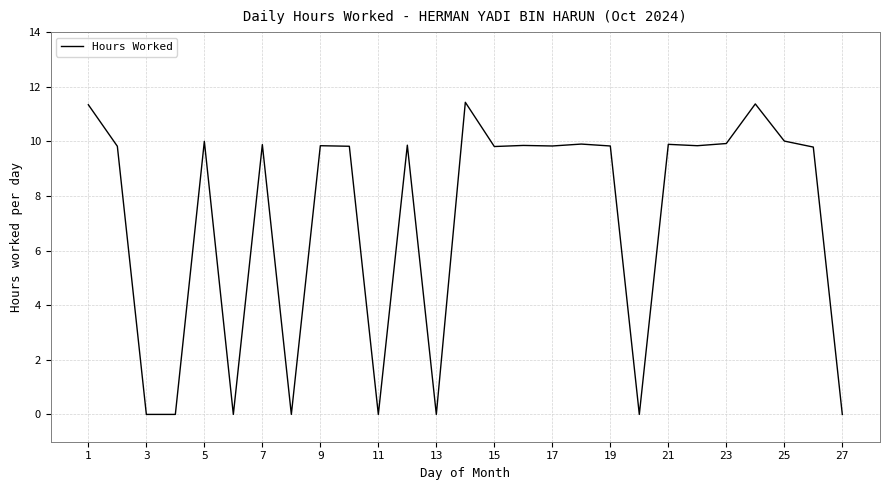

How many values are below 9?

8